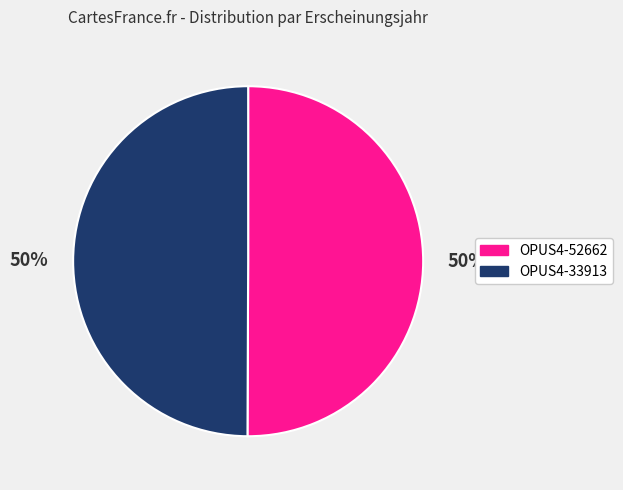

Is it true that OPUS4-52662 is 50% of the pie?

True